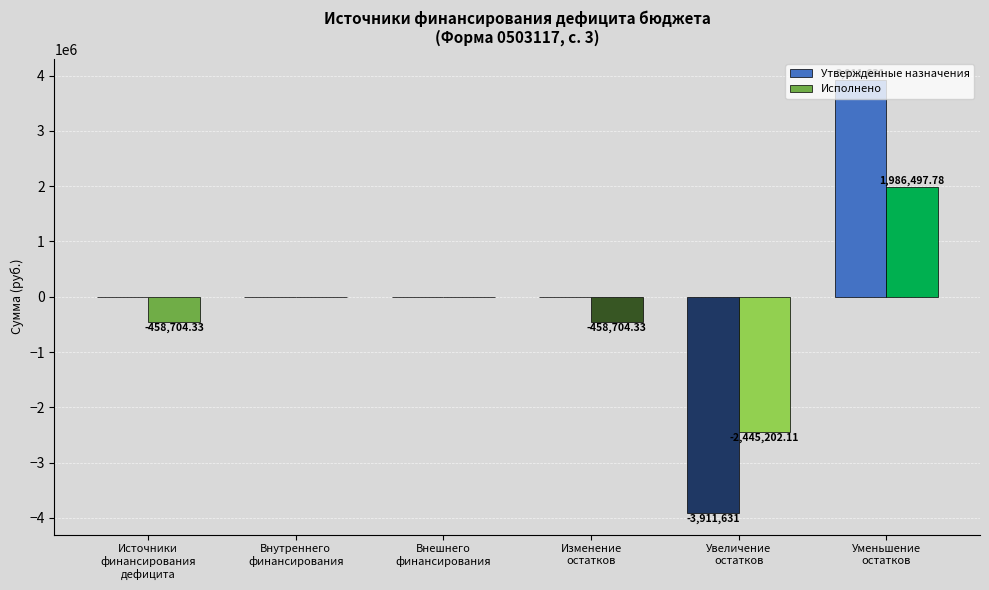

Are the bars grouped side by side (vs. stacked)?

Yes